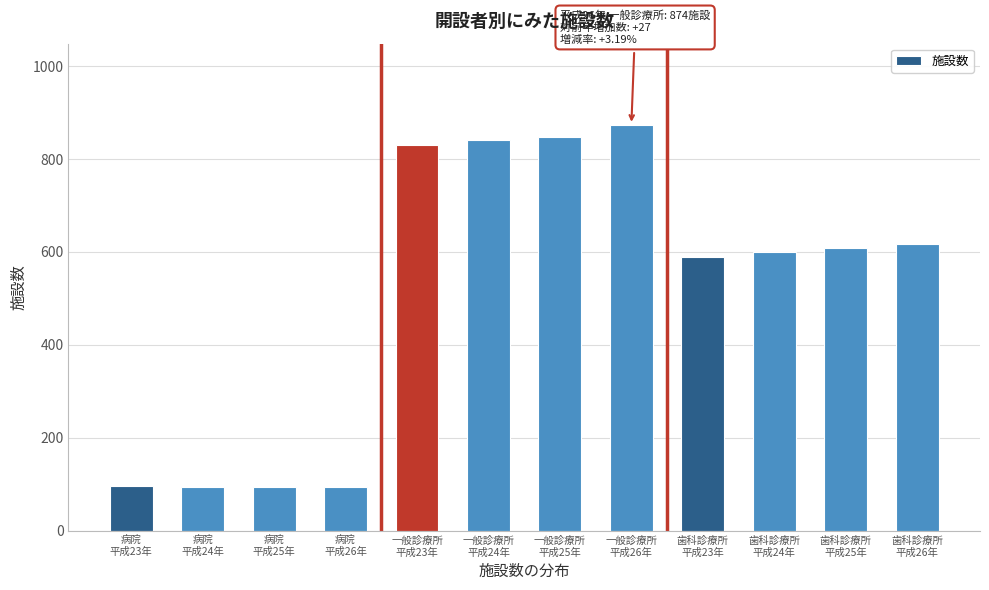

What is the minimum value shown in the chart?

94